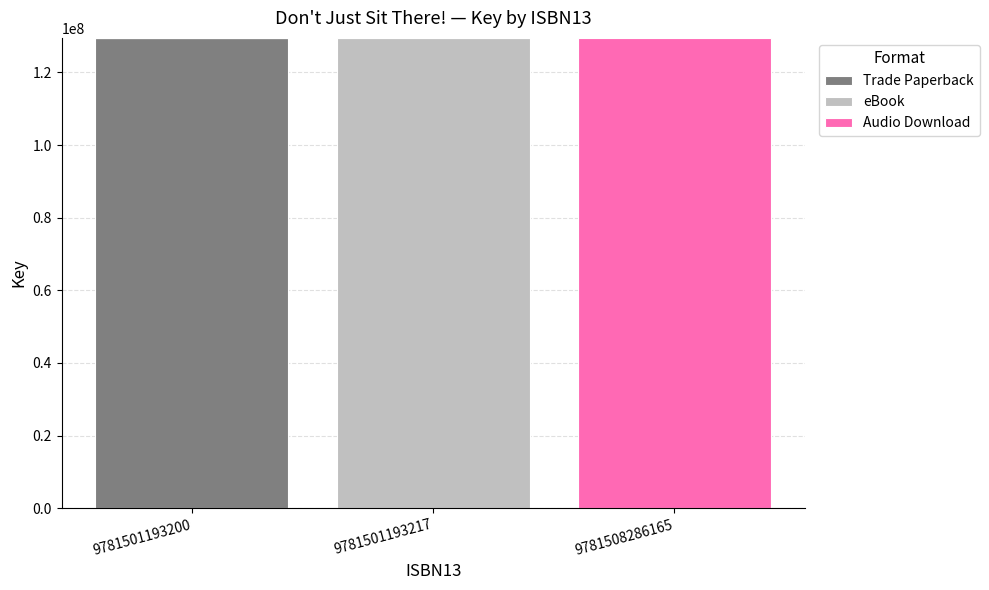

The value of Trade Paperback at 9781501193200 is 53353080. True or false?

False